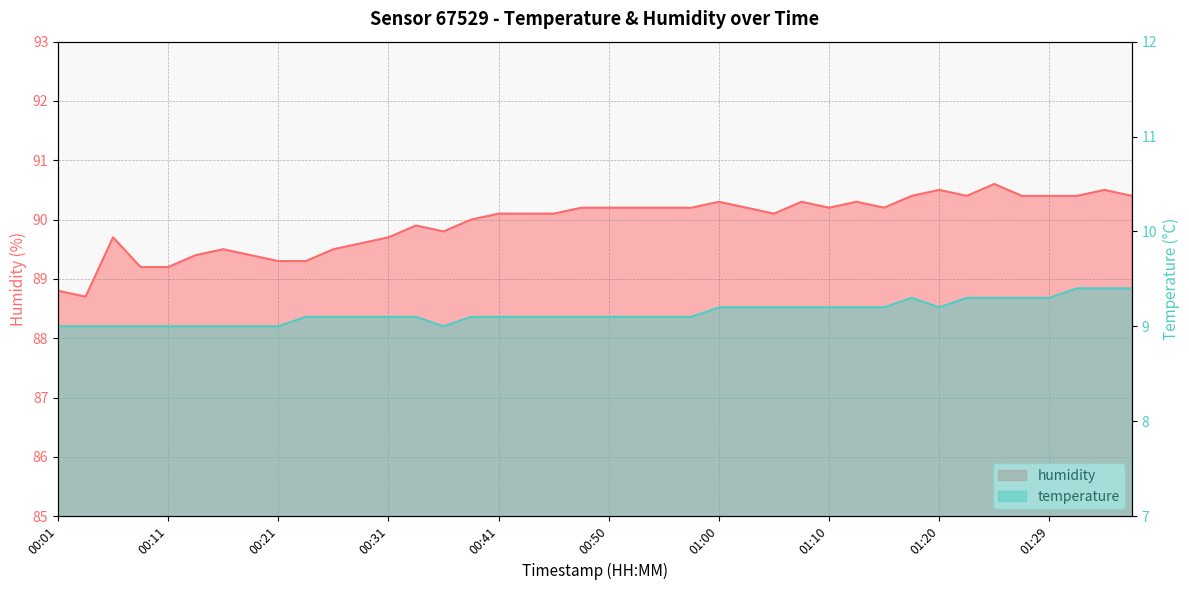

Rank the categories by humidity value from highest to lowest.

01:25, 01:20, 01:34, 01:17, 01:22, 01:27, 01:29, 01:32, 01:37, 01:00, 01:07, 01:12, 00:48, 00:50, 00:53, 00:55, 00:58, 01:03, 01:10, 01:15, 00:41, 00:43, 00:45, 01:05, 00:38, 00:33, 00:36, 00:06, 00:31, 00:28, 00:16, 00:26, 00:14, 00:19, 00:21, 00:23, 00:09, 00:11, 00:01, 00:04